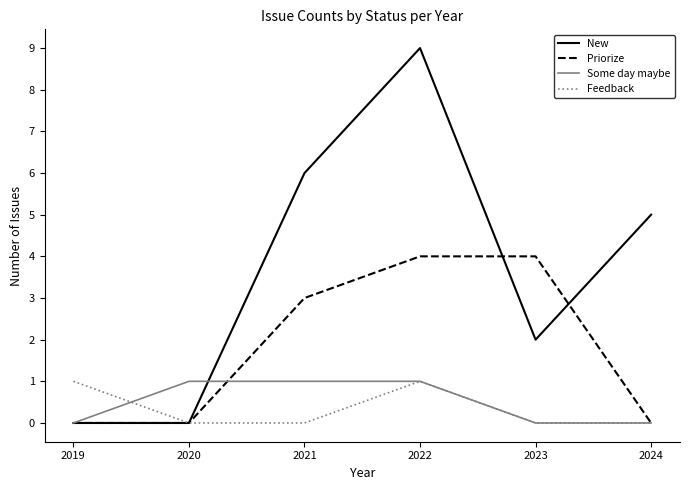

The value of Priorize at 2019 is 3. True or false?

False